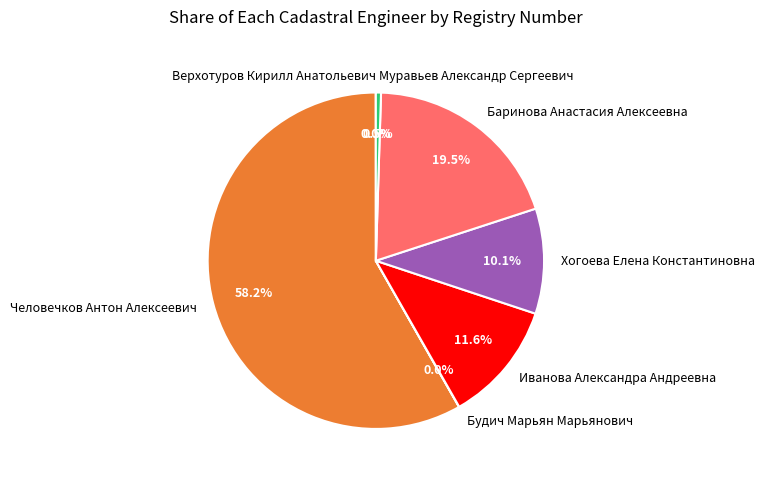

Is there any slice that represents more than half of the pie?

Yes